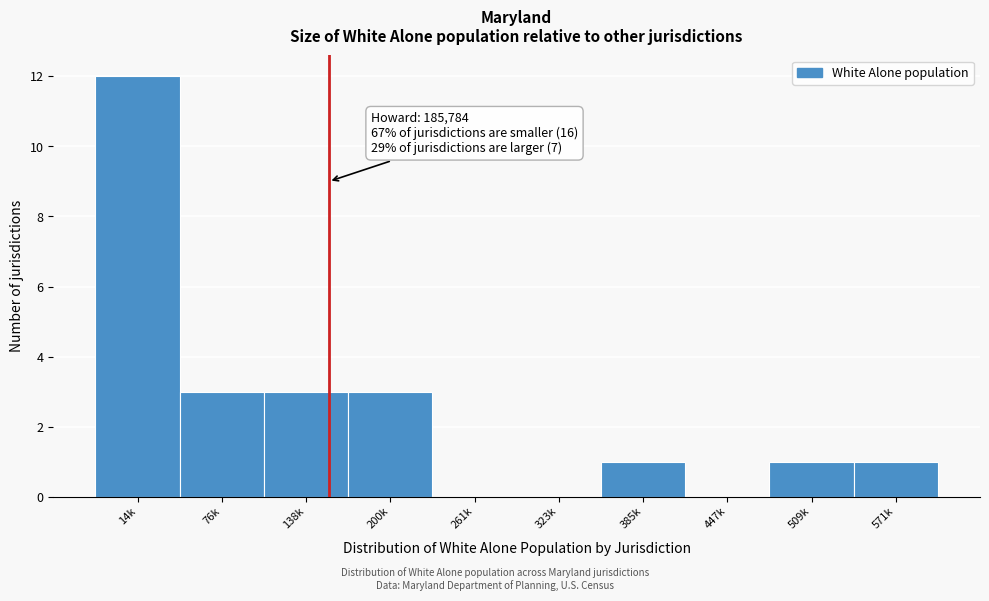

Reading right to left, extract all data points from this chart.

571k=1	509k=1	447k=0	385k=1	323k=0	261k=0	200k=3	138k=3	76k=3	14k=12